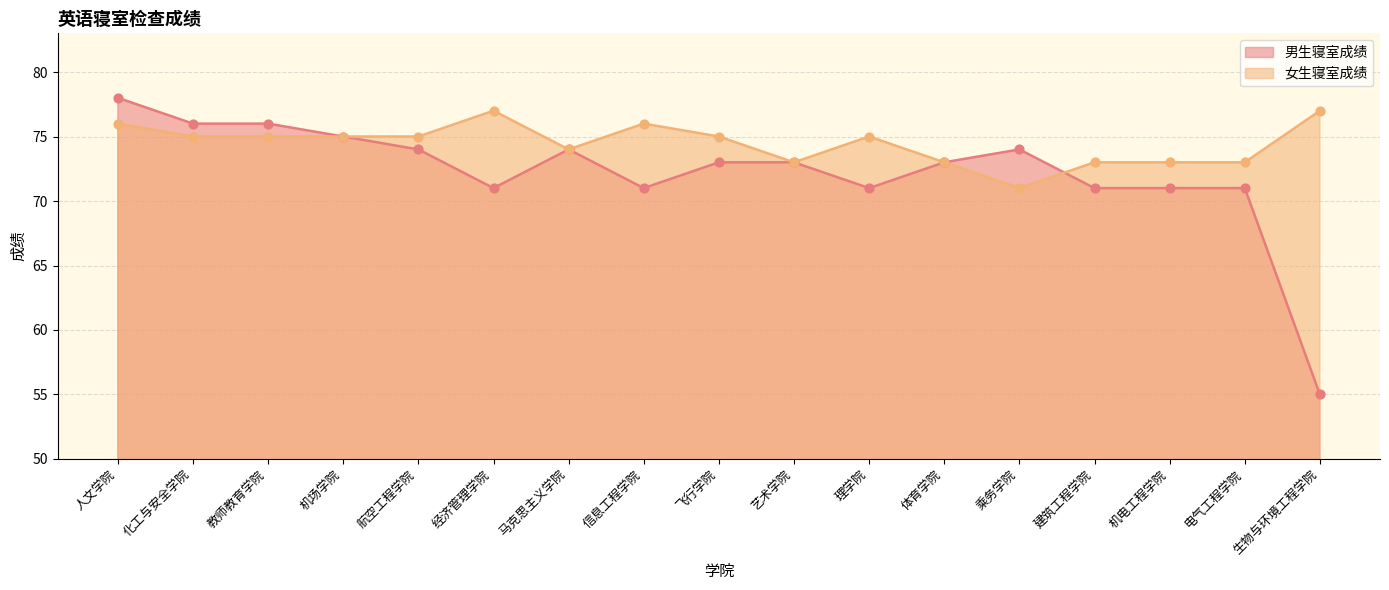

Which series has the widest spread of Y values?

男生寝室成绩